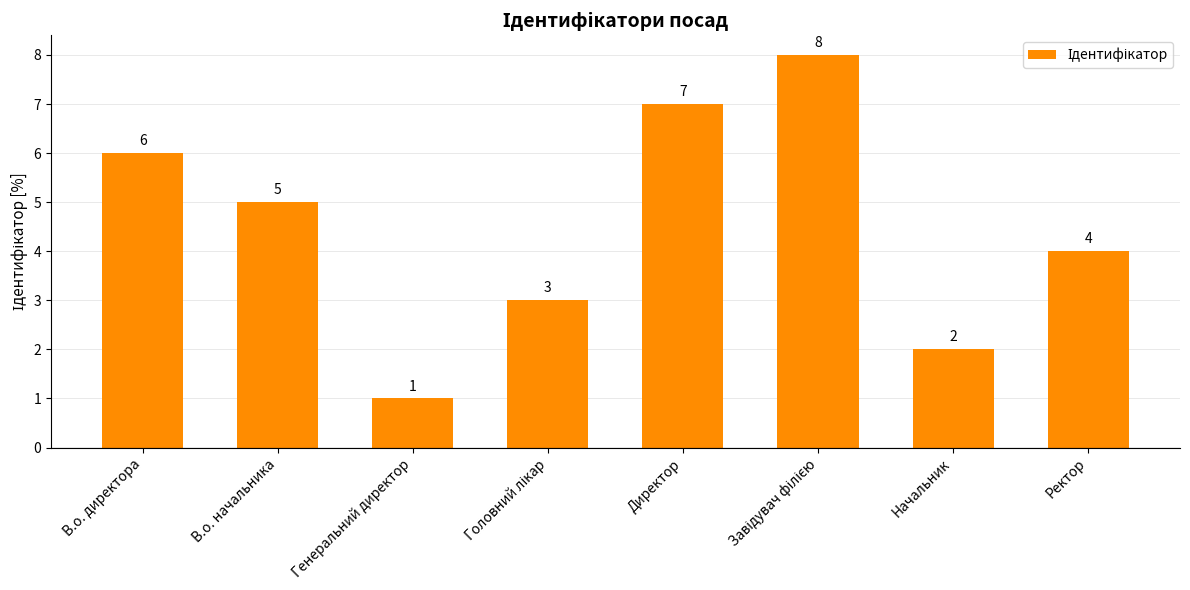

True or false: the data shows 7 at В.о. начальника.

False